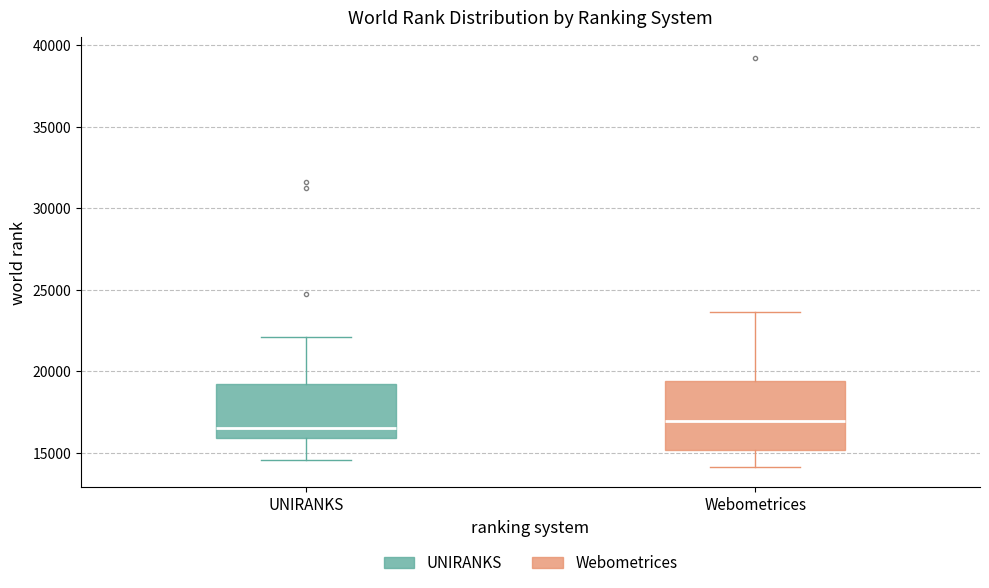

Reading left to right, read every box against the y-axis: the position of its median line, the range the box covers, and the ends of its whiskers. The values are not printed on the chart, so give them approximately, as read against the axis.

UNIRANKS: median 16500, box 16000 to 19000, whiskers 14500 to 22000
Webometrices: median 17000, box 15000 to 19500, whiskers 14000 to 23500